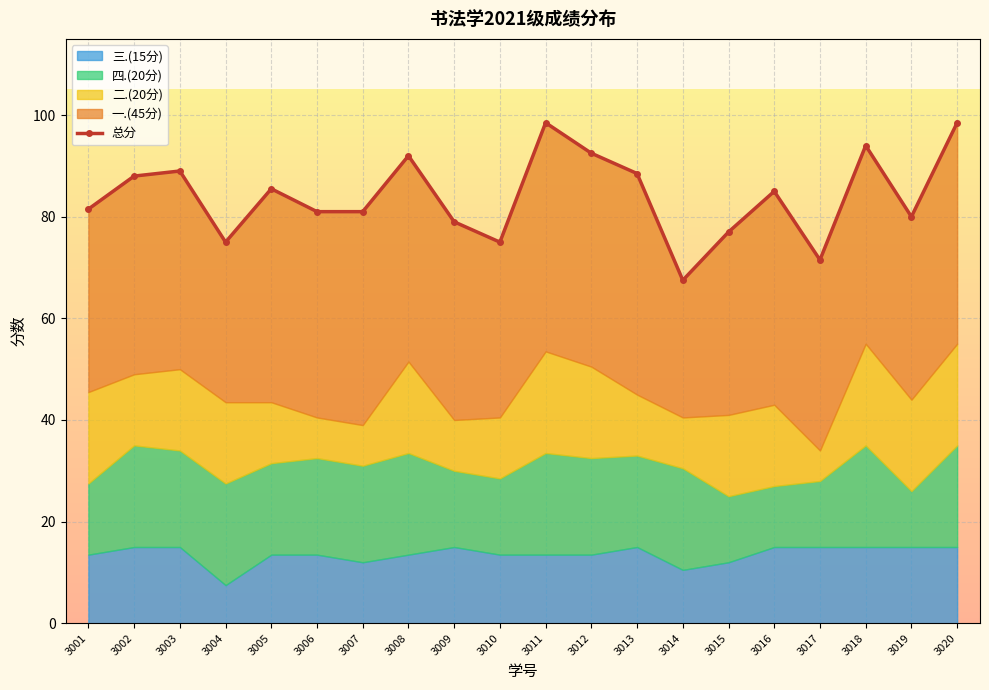

What is the change in value from 3006 to 3017?

-9.5